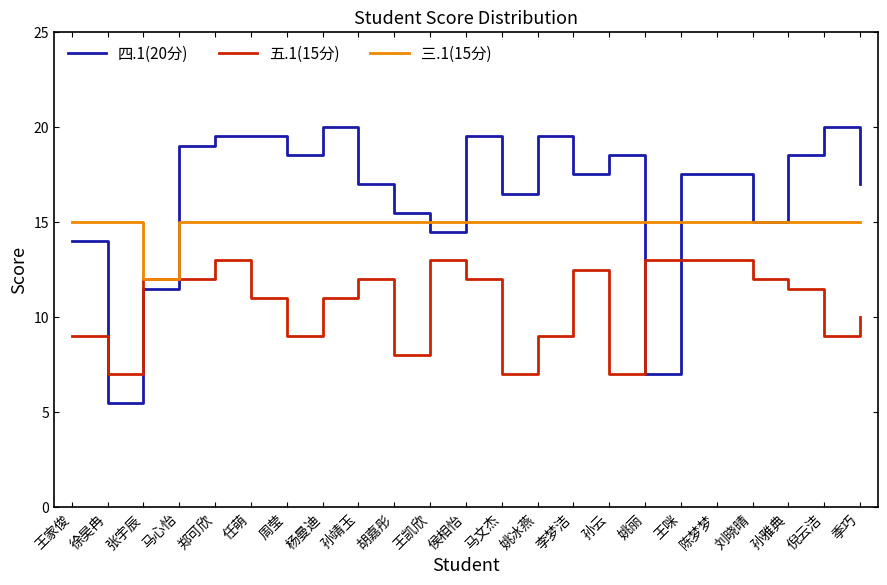

True or false: 五.1(15分) and 三.1(15分) cross at least once.

False